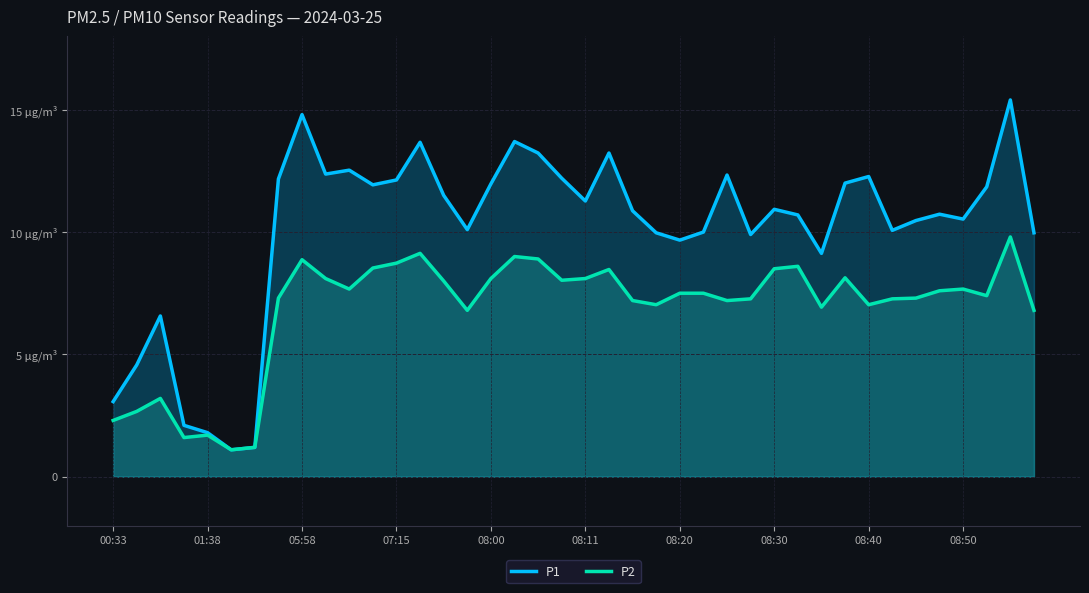

Count the number of categories in the chart.

40